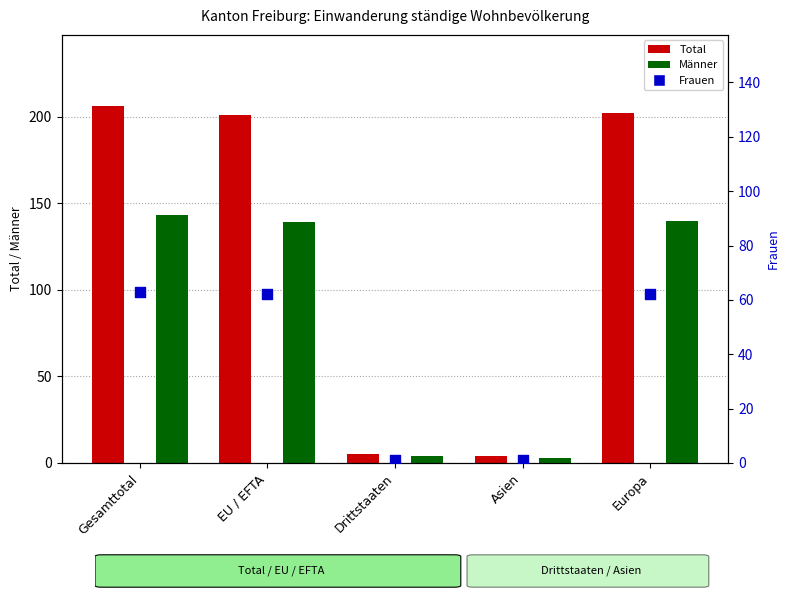

Which series has the largest total across all categories?

Total